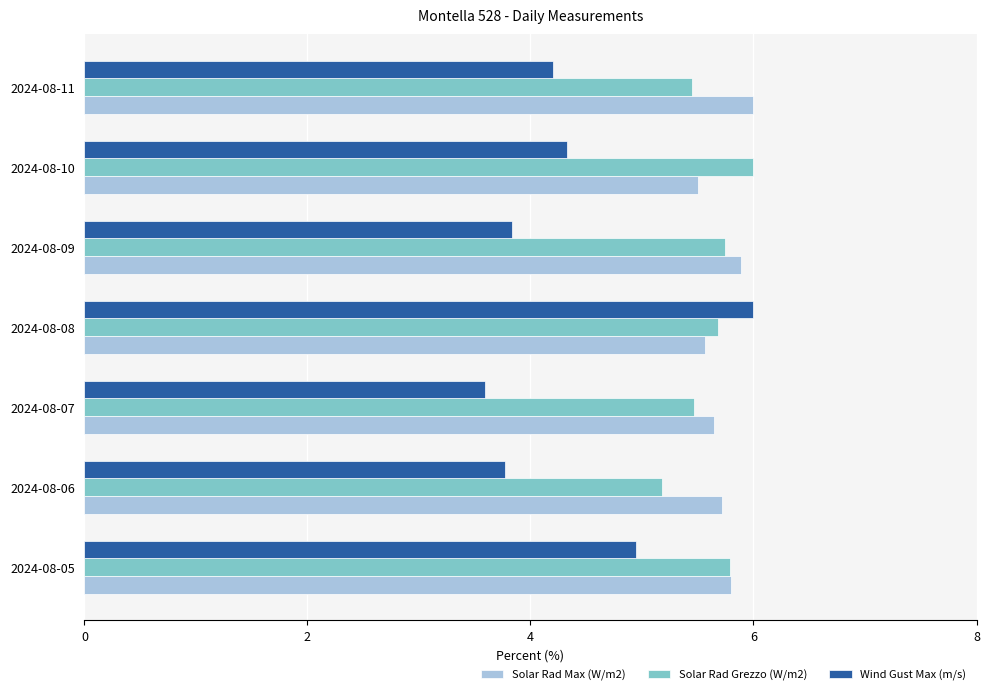

Is it true that Solar Rad Max (W/m2) equals 3.2 at 2024-08-08?

False